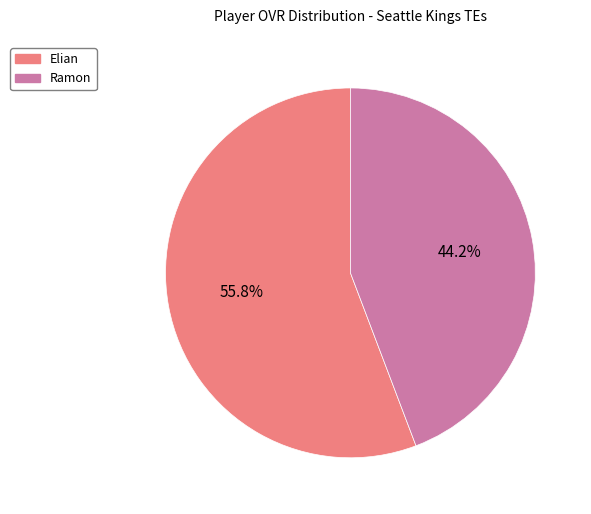

Rank the categories by value from highest to lowest.

Elian, Ramon